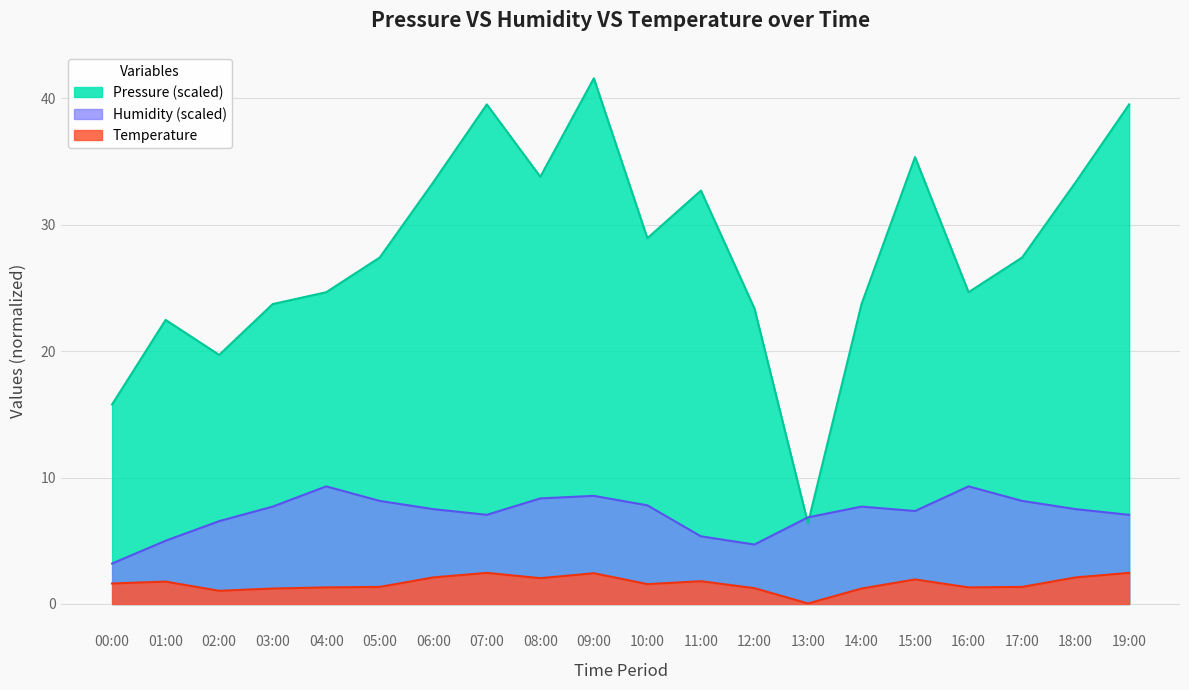

At which category does temperature reach its first local peak?

01:00